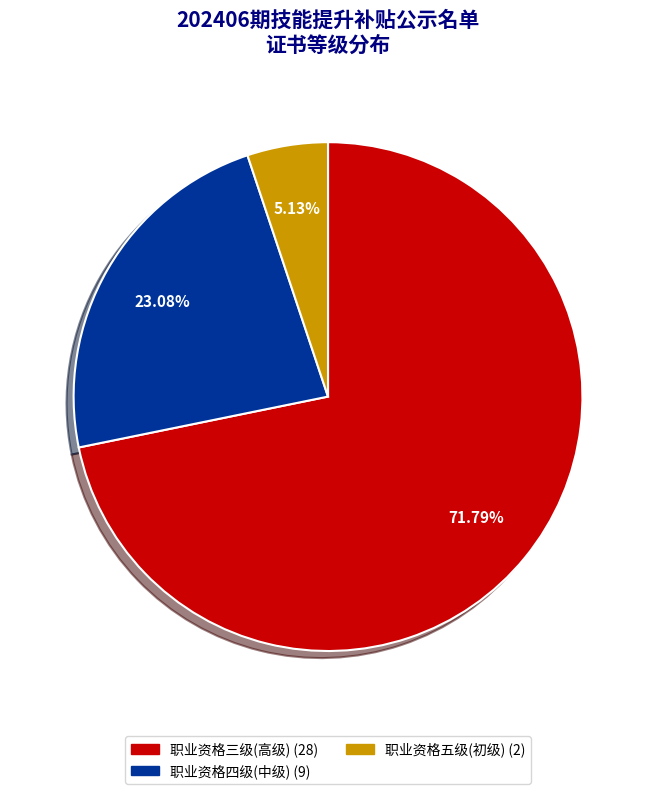

To the nearest percent, what is the average slice percentage?

33%